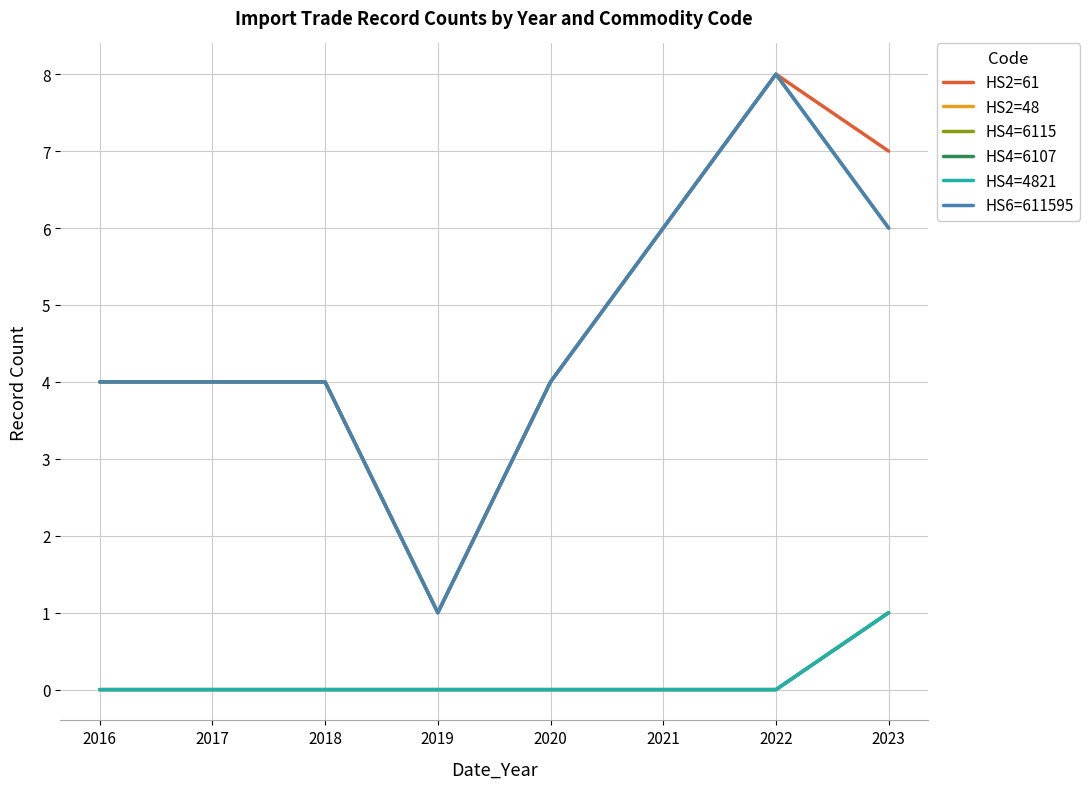

At how many categories does at least one series exceed 4?

3